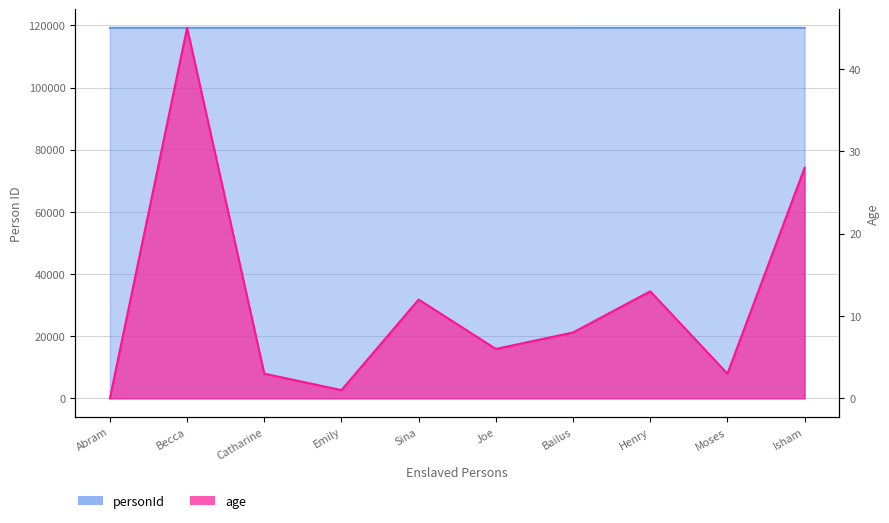

How many series are shown in this chart?

2